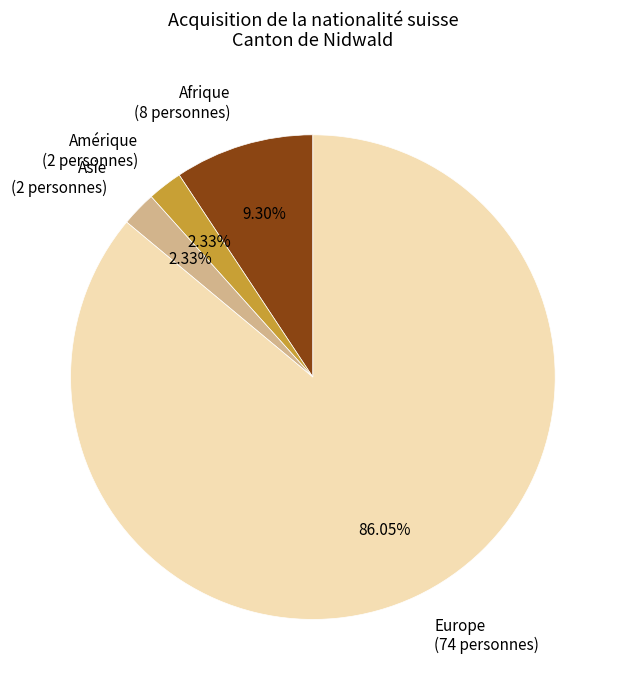

Approximately how many times larger is the value at Asie (2 personnes) compared to Amérique (2 personnes)?

1.0